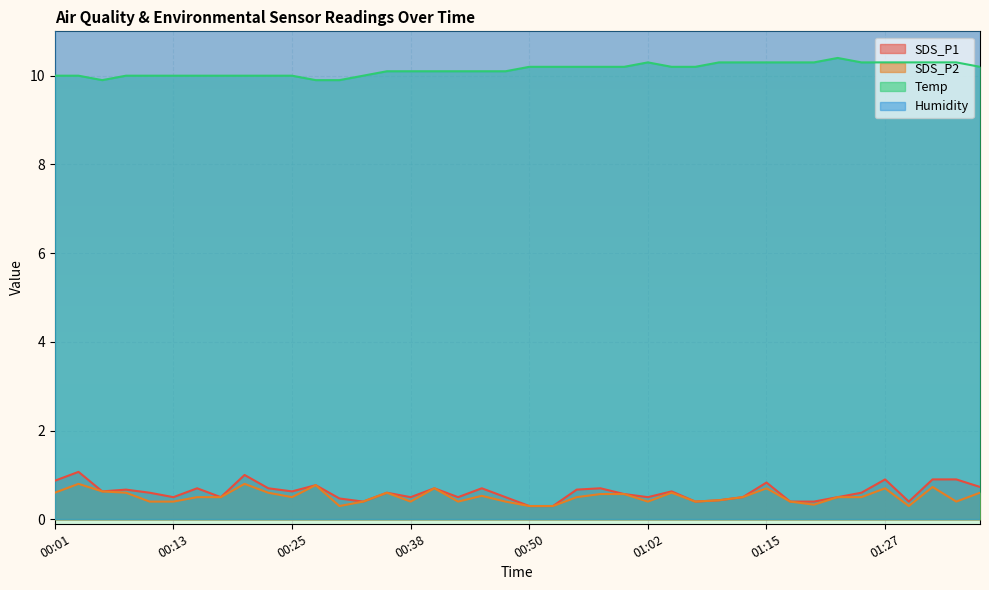

The value of SDS_P1 at 00:06 is 0.6. True or false?

True